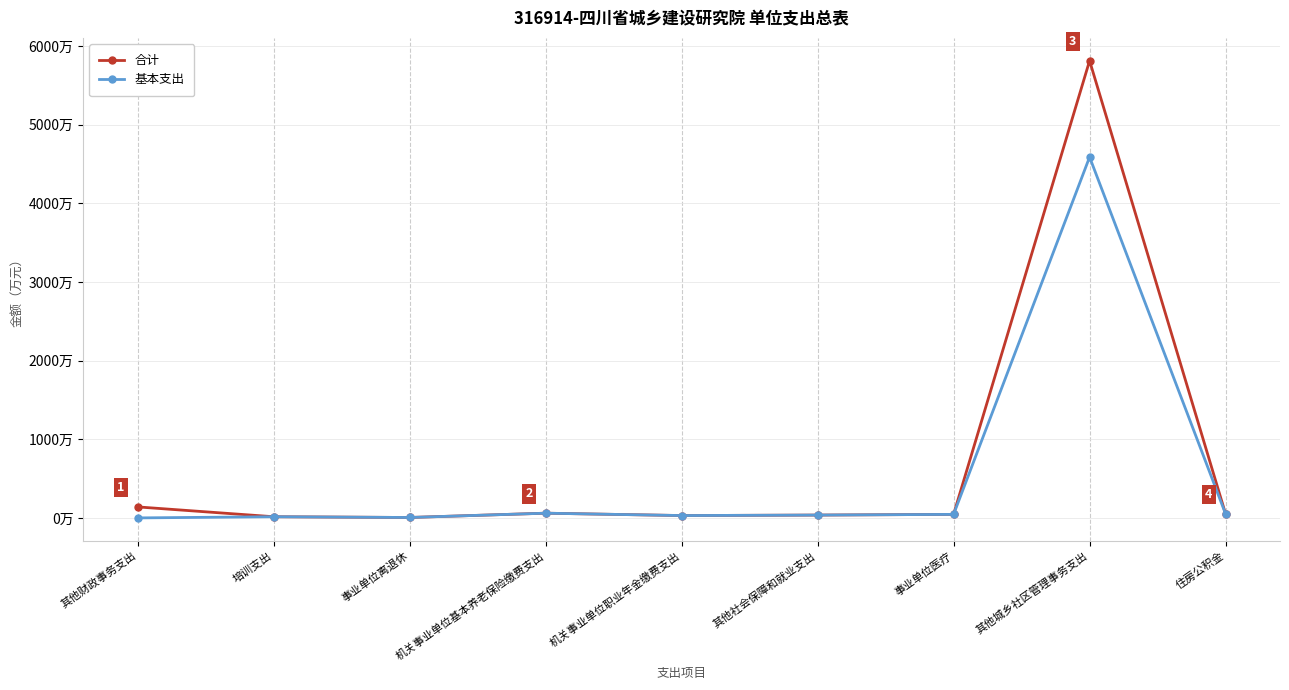

Is this an area chart (filled region under the line)?

No